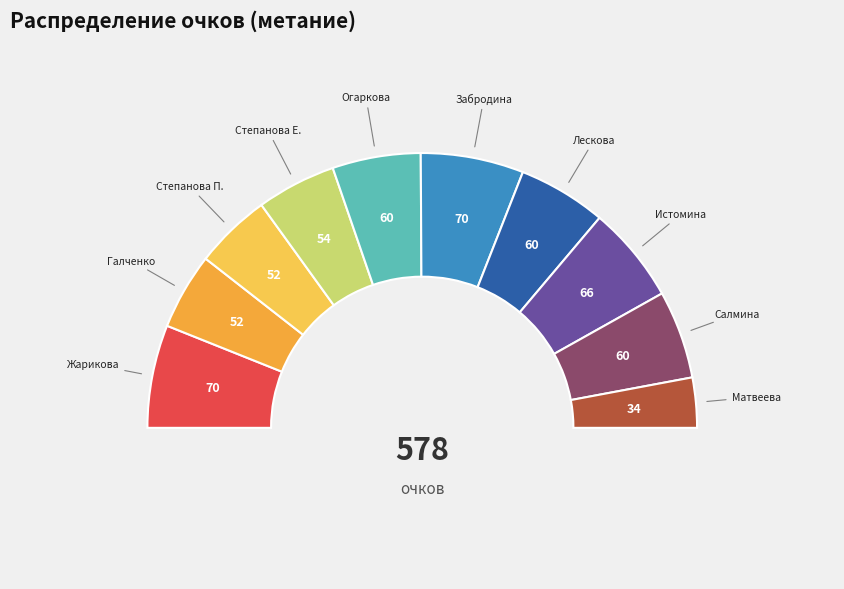

Combined, what portion of the pie is 7 and 8?

21.8%